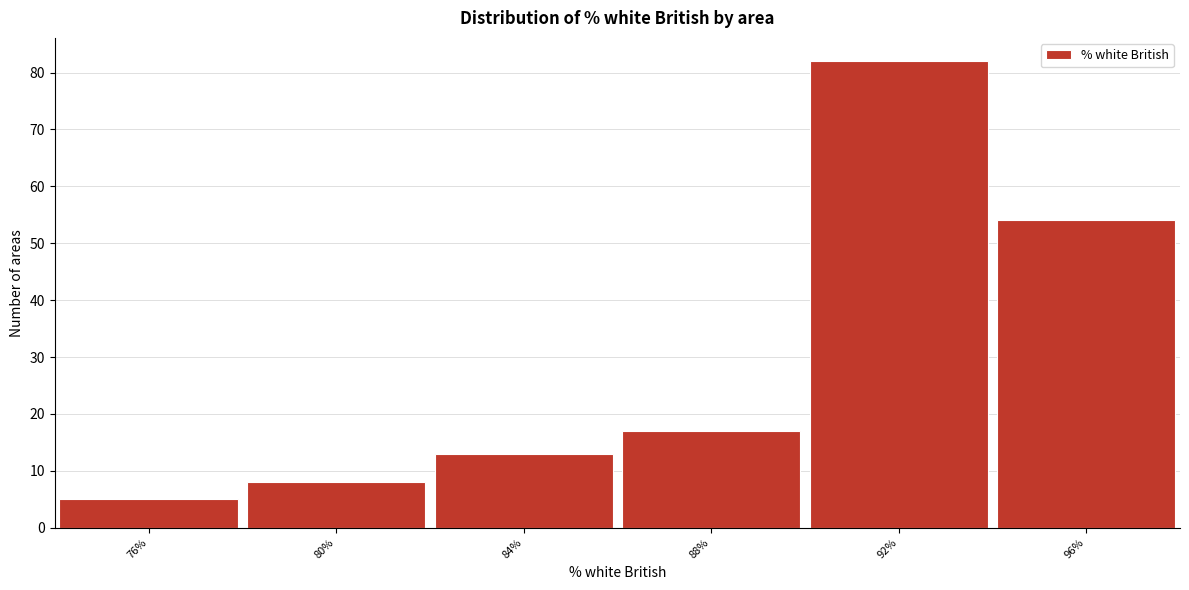

Reading left to right, transcribe all the data shown in this chart.

5	8	13	17	82	54